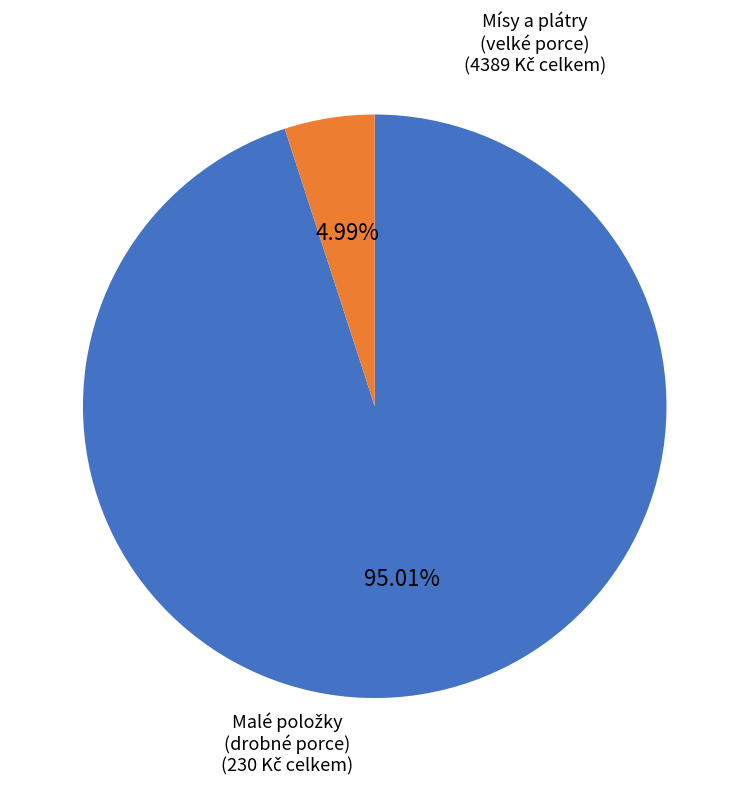

Is there any slice that represents more than half of the pie?

Yes